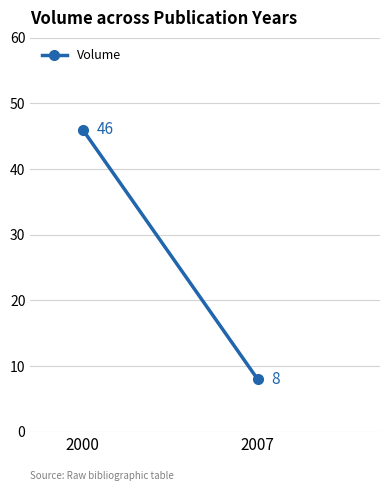

True or false: the data shows 46 at 2000.

True